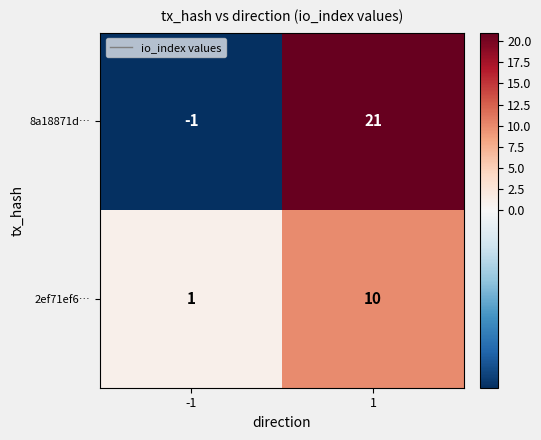

The value of 2ef71ef6… at 1 is 10. True or false?

True